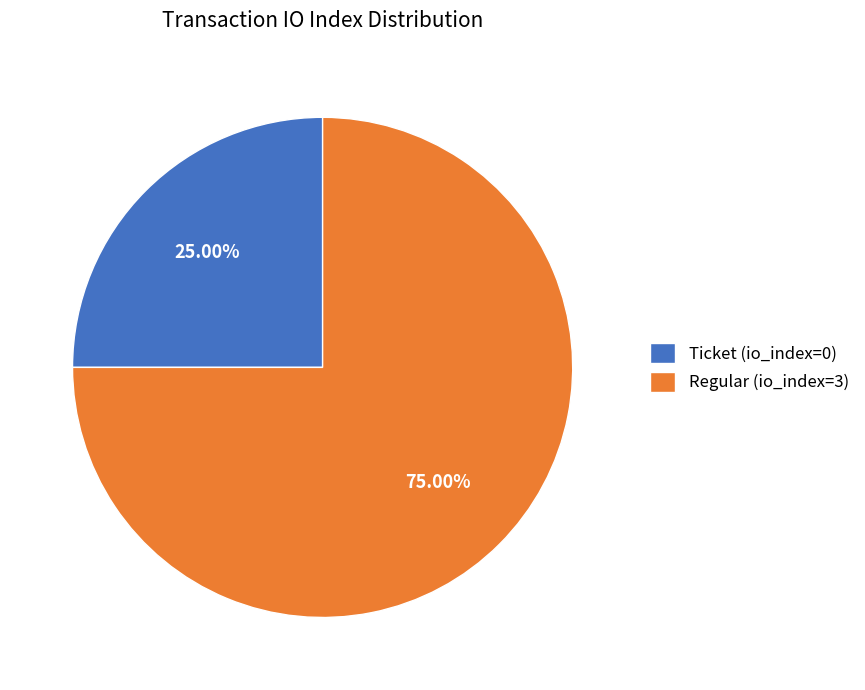

Do Ticket (io_index=0) and Regular (io_index=3) together represent more than half of the pie?

Yes